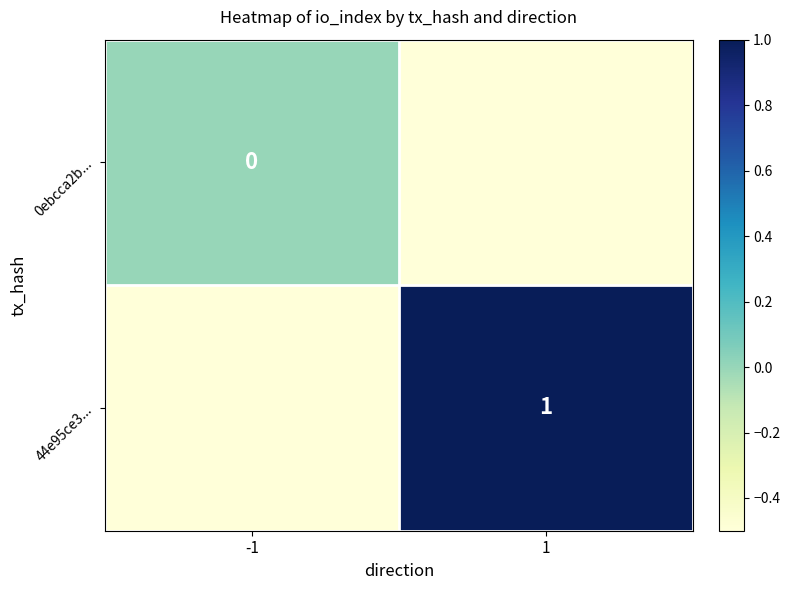

True or false: 44e95ce3... has a value of 0.6 at 1.

False